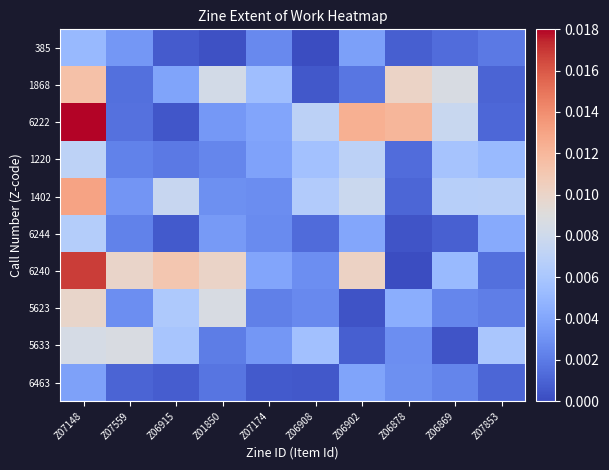

At Z07174, list the series in order from smallest to largest.

6463, 5623, 385, 6244, 1402, 5633, 1220, 6240, 6222, 1868